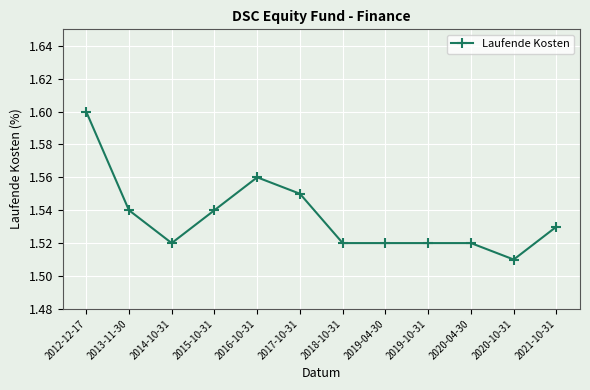

Is it true that the value at 2016-10-31 is 2.4?

False